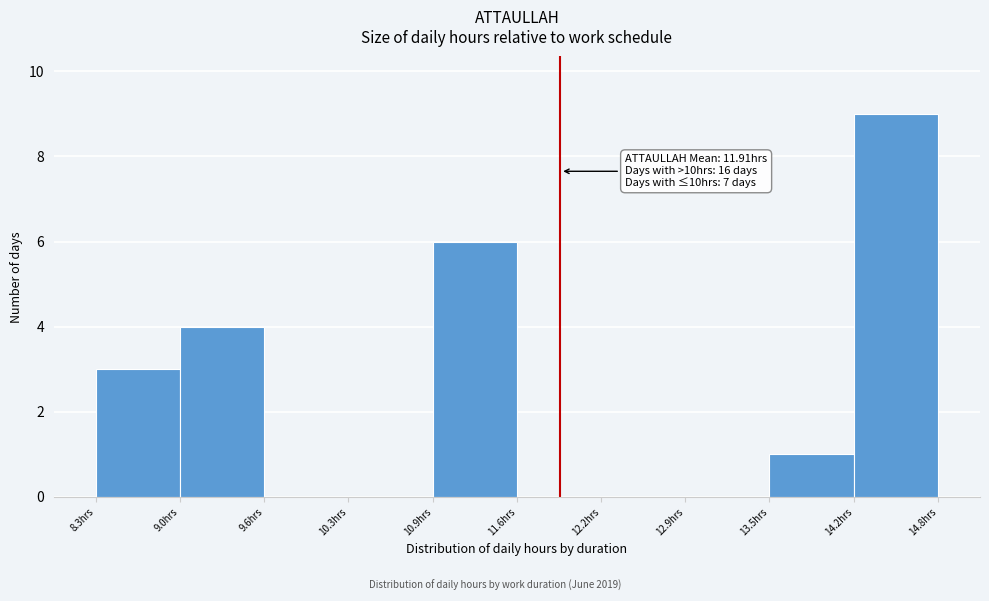

Over which range of the x-axis is the bar tallest?

14.2 to 14.8